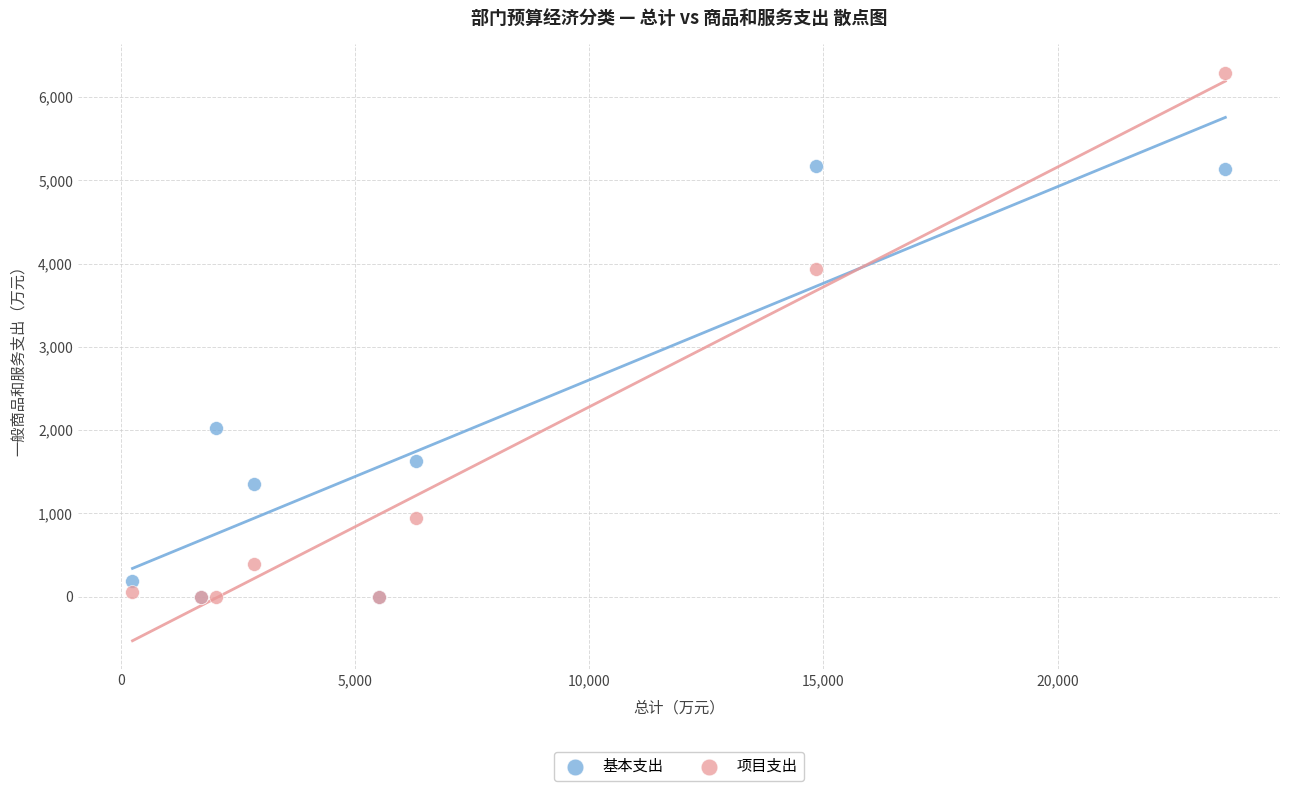

In the 项目支出 series, what Y value is closest to 3145?

3934.0